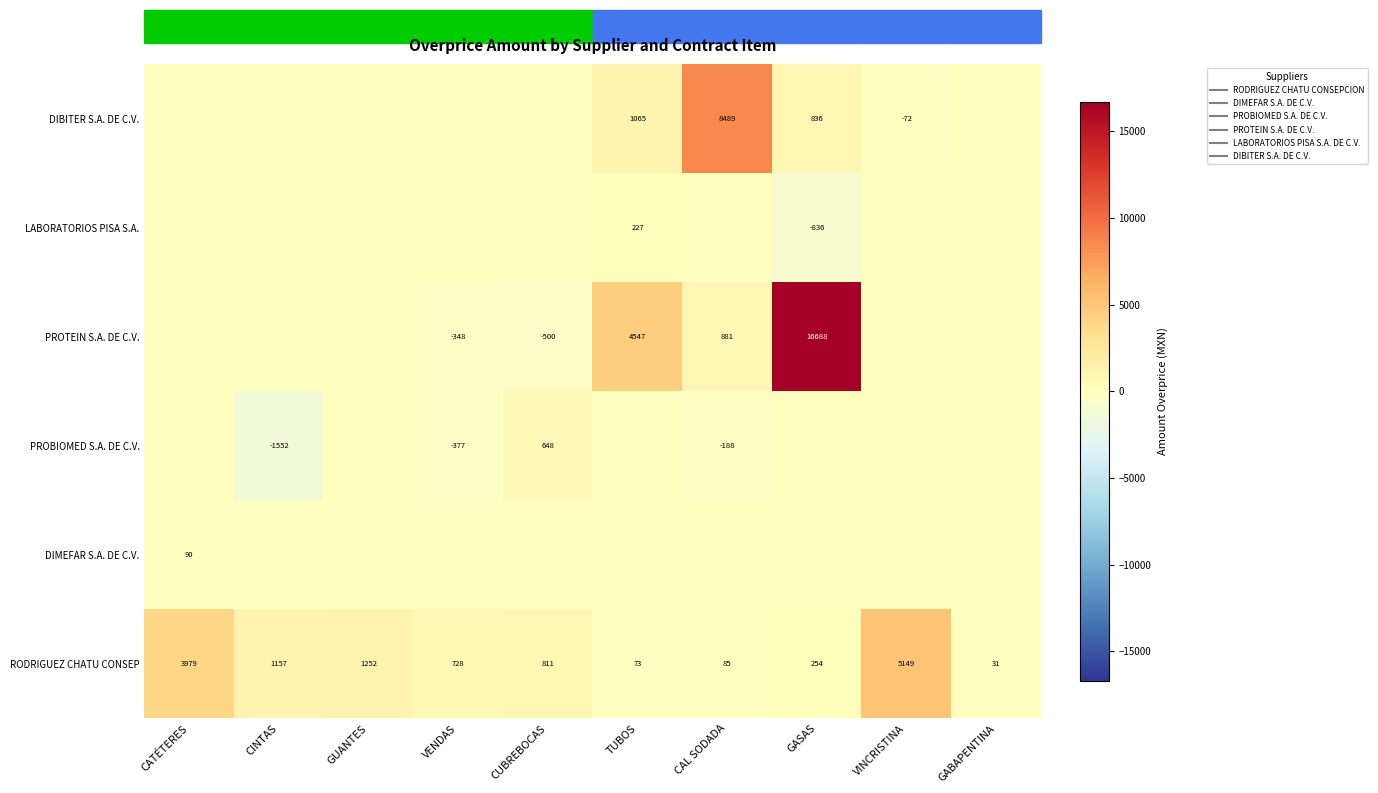

Is the value of PROBIOMED S.A. DE C.V. at CAL SODADA greater than the value of PROTEIN S.A. DE C.V. at CINTAS?

No